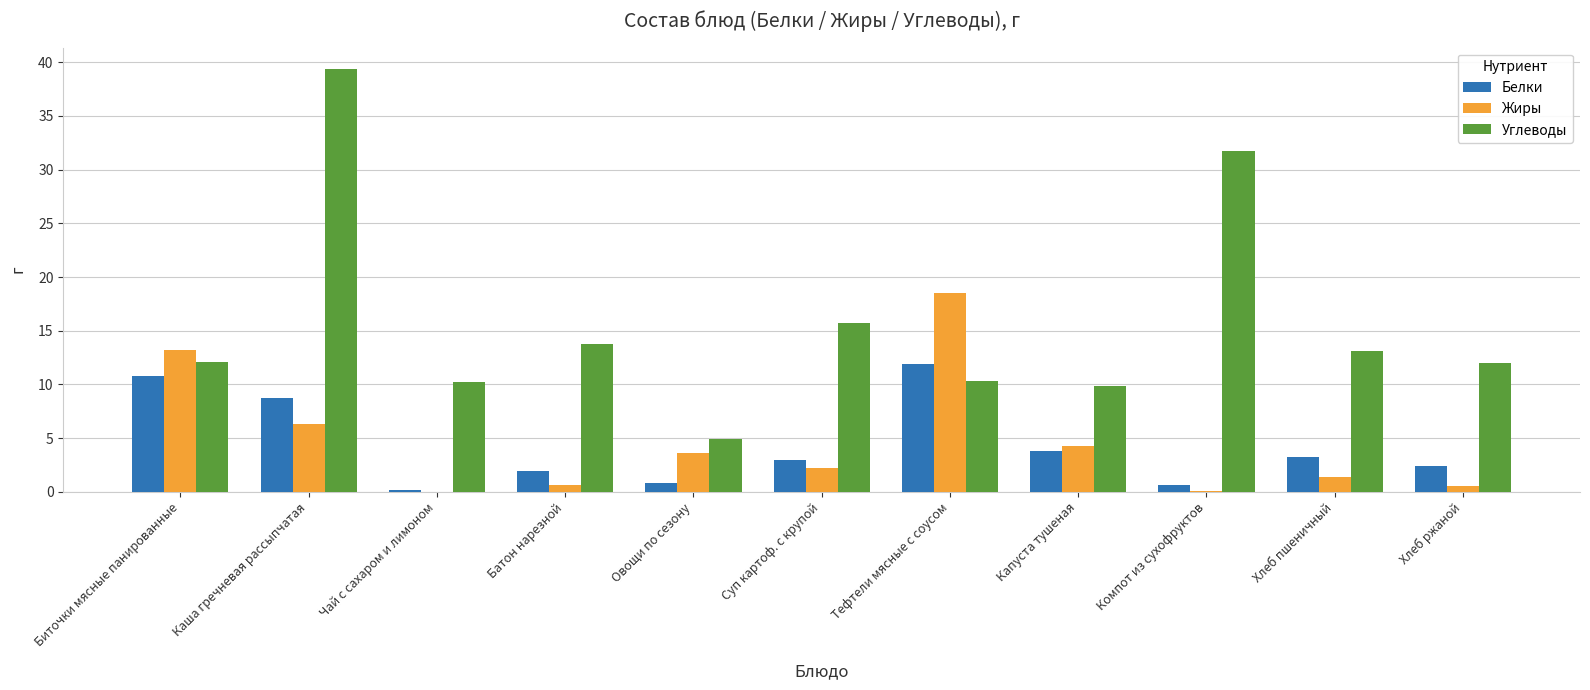

The value of Углеводы at Биточки мясные панированные is 12.1. True or false?

True